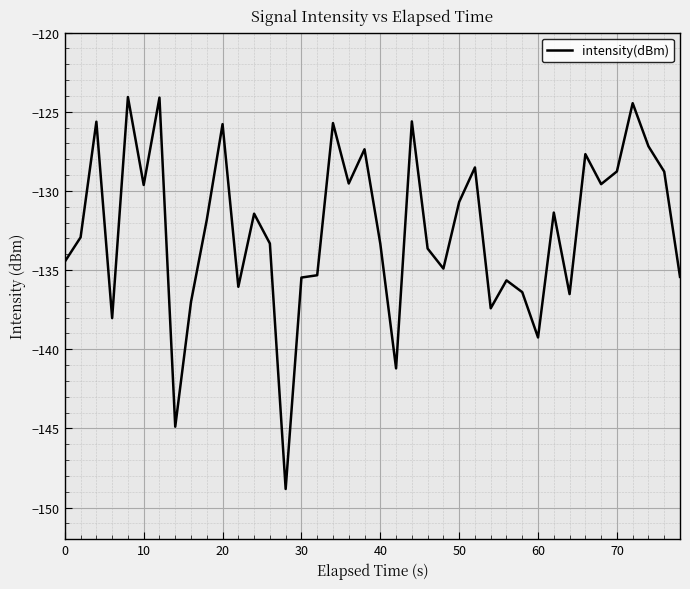

What is the maximum value shown in the chart?

-124.1